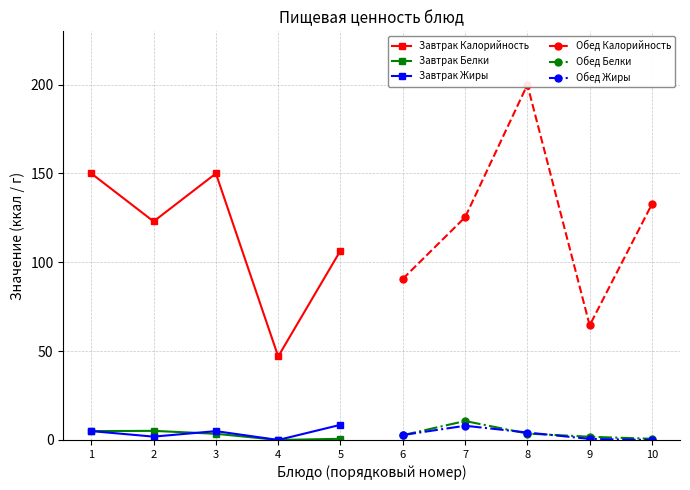

True or false: Завтрак Жиры has a value of 0.0 at 4.

True